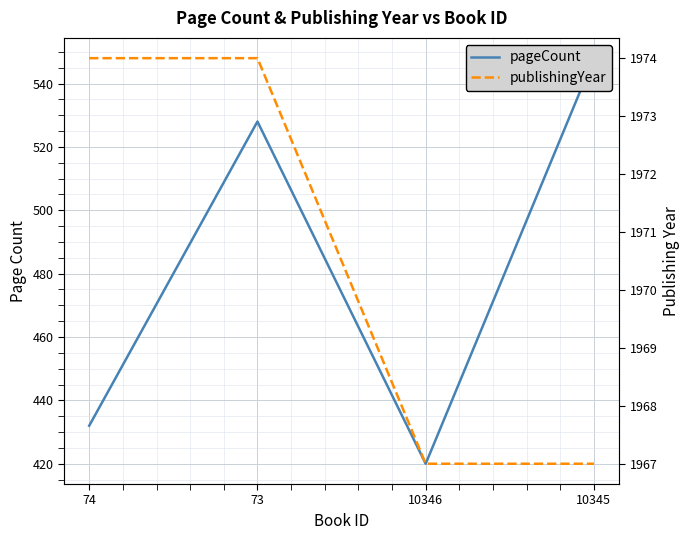

Reading left to right, what are all the values shown in this chart?

pageCount: 74=432	73=528	10346=420	10345=548
publishingYear: 74=1974	73=1974	10346=1967	10345=1967